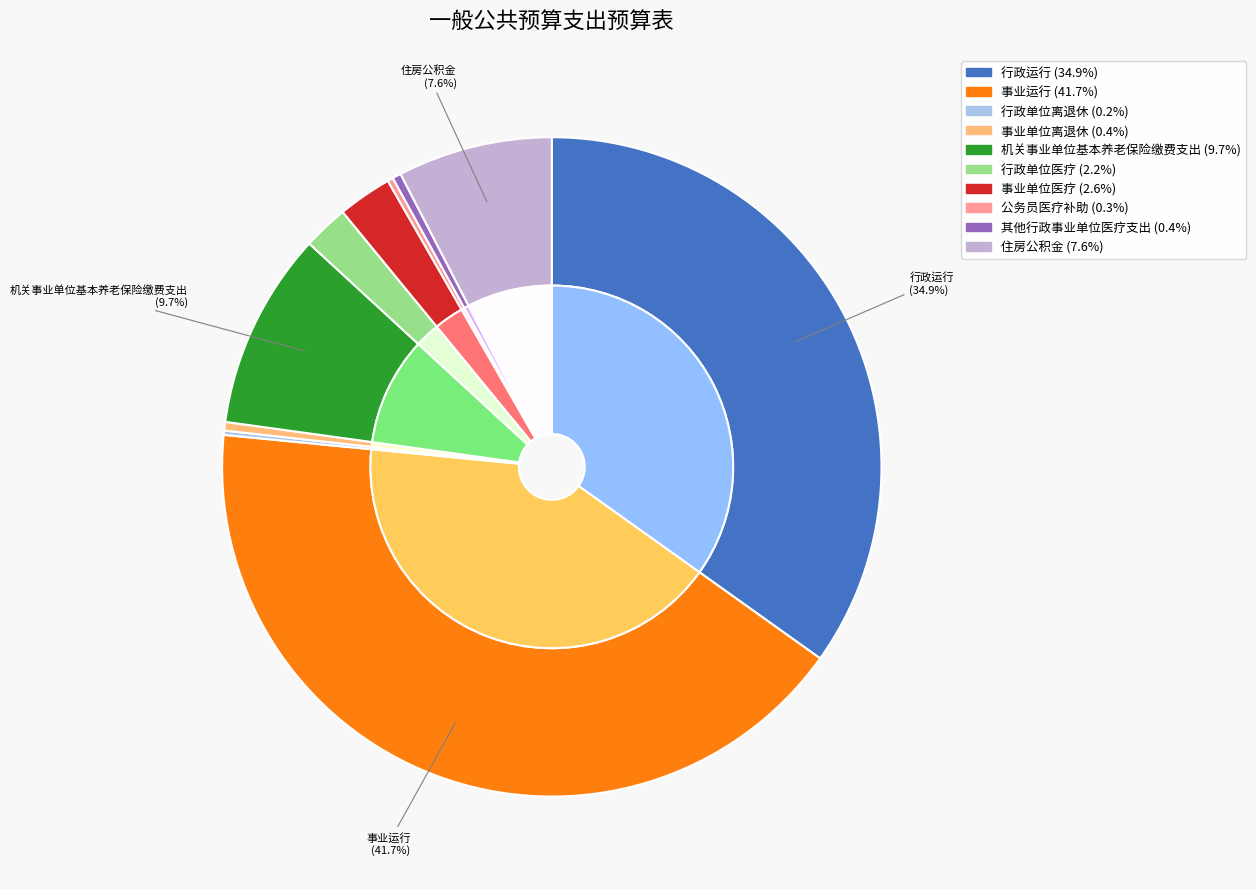

What percentage is NOT represented by 其他行政事业单位医疗支出?

99.6%